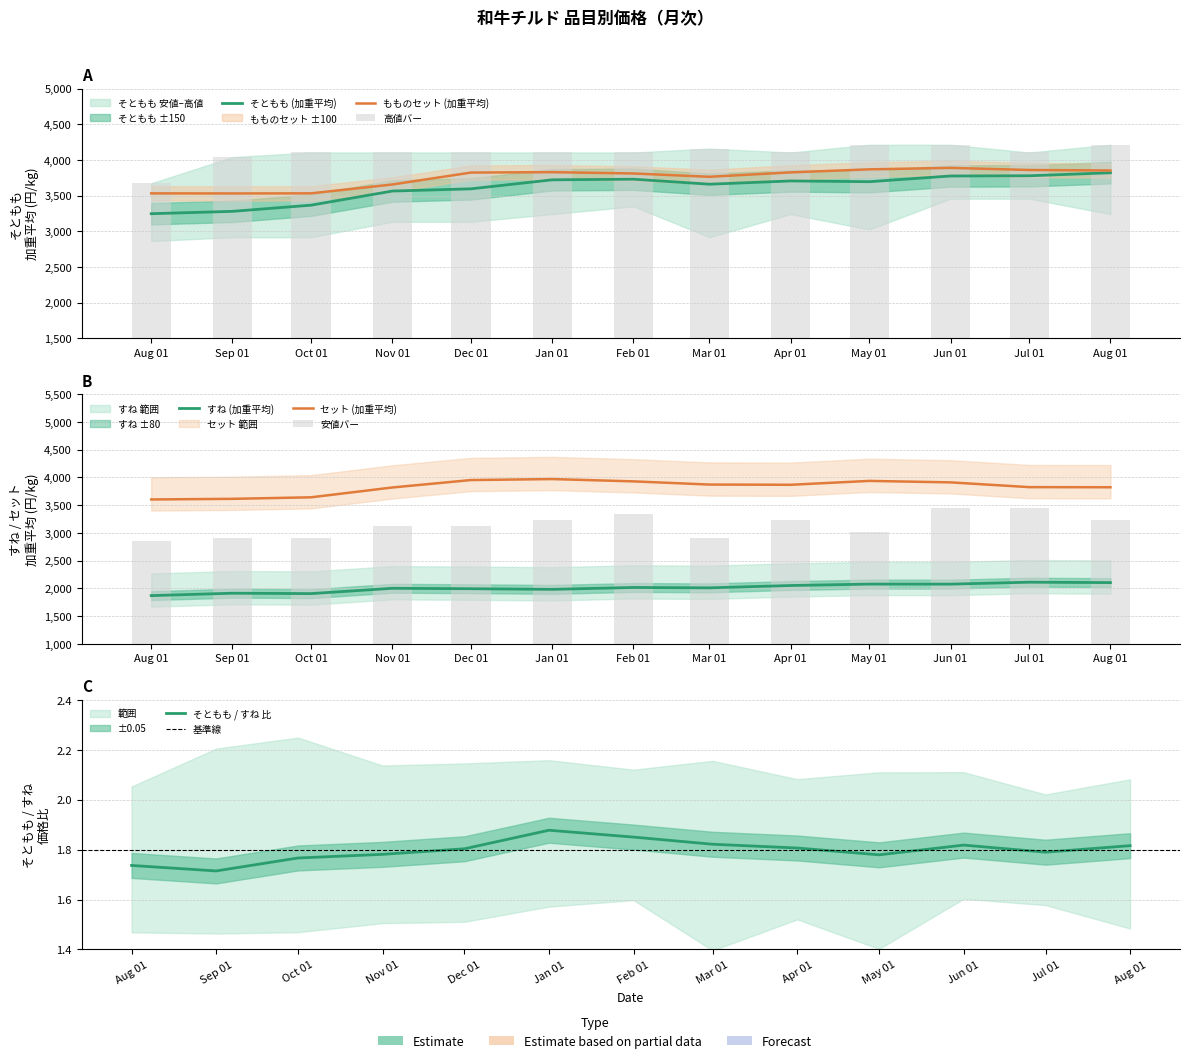

List the series in order of their peak value, lowest first.

すね (加重平均), そともも 安値, そともも (加重平均), もものセット (加重平均), セット (加重平均), そともも 高値